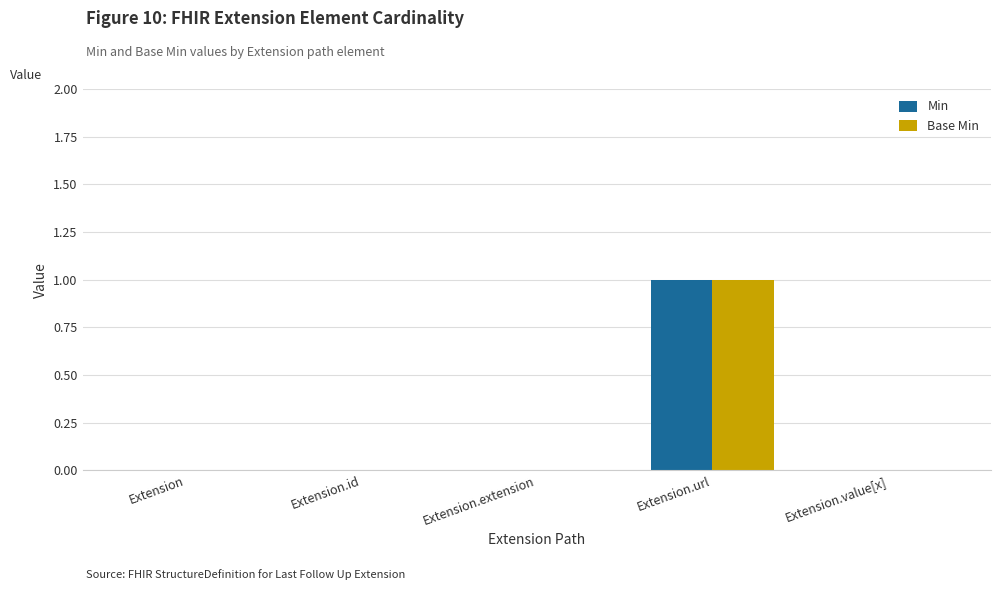

Reading left to right, transcribe all the data shown in this chart.

Min: 0	0	0	1	0
Base Min: 0	0	0	1	0